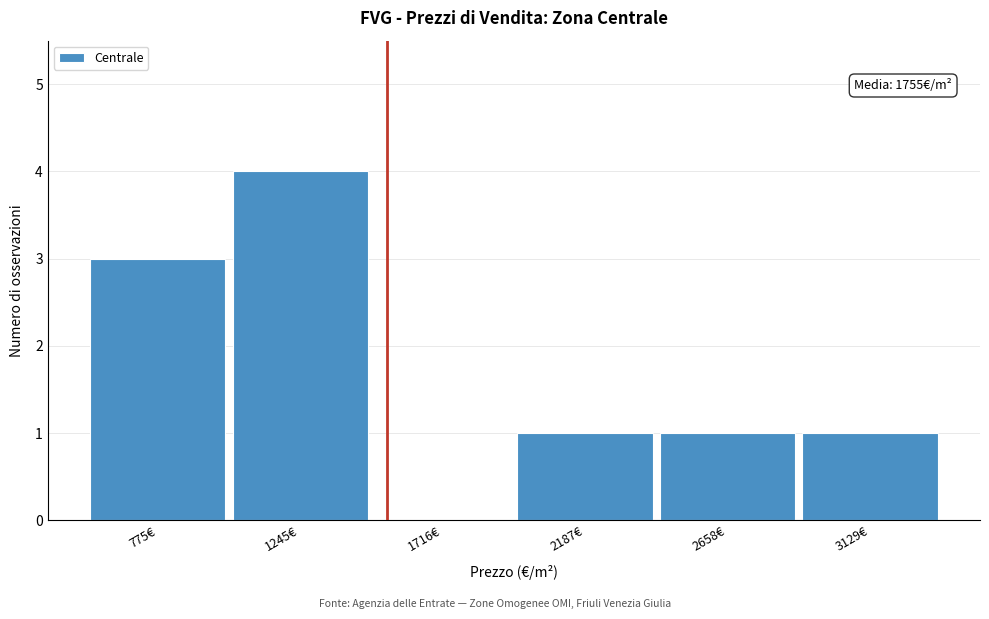

Reading left to right, transcribe all the data shown in this chart.

775€=3	1245€=4	1716€=0	2187€=1	2658€=1	3129€=1